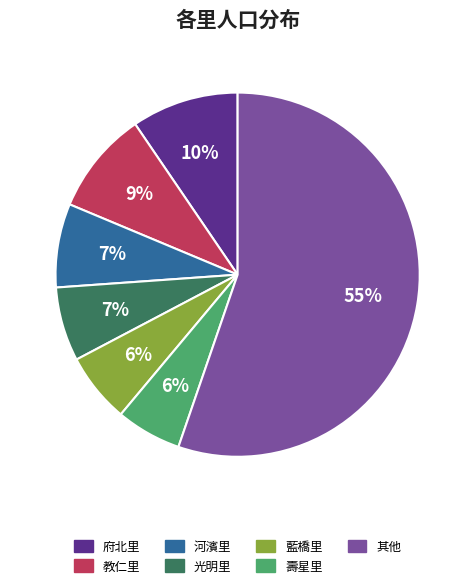

Does any single category account for the majority?

Yes